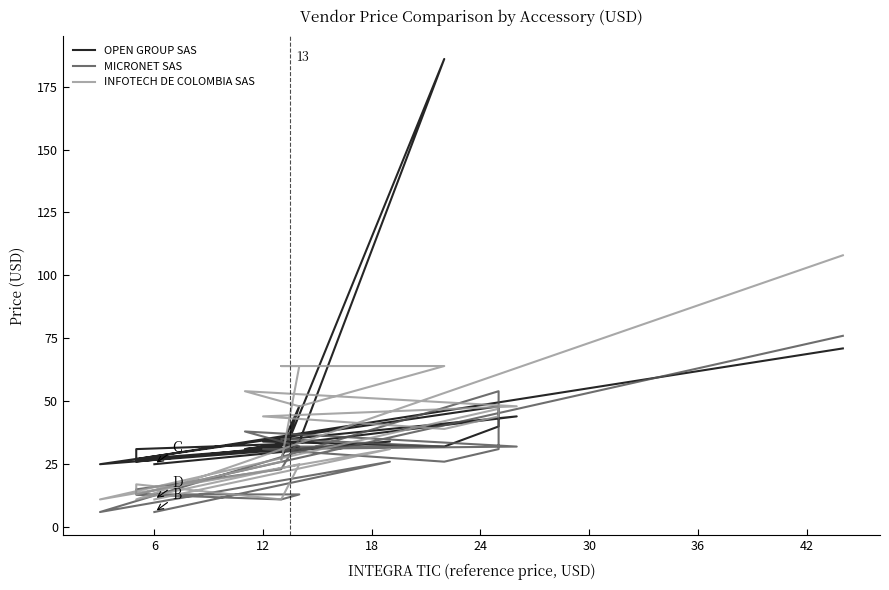

Is this an area chart (filled region under the line)?

No